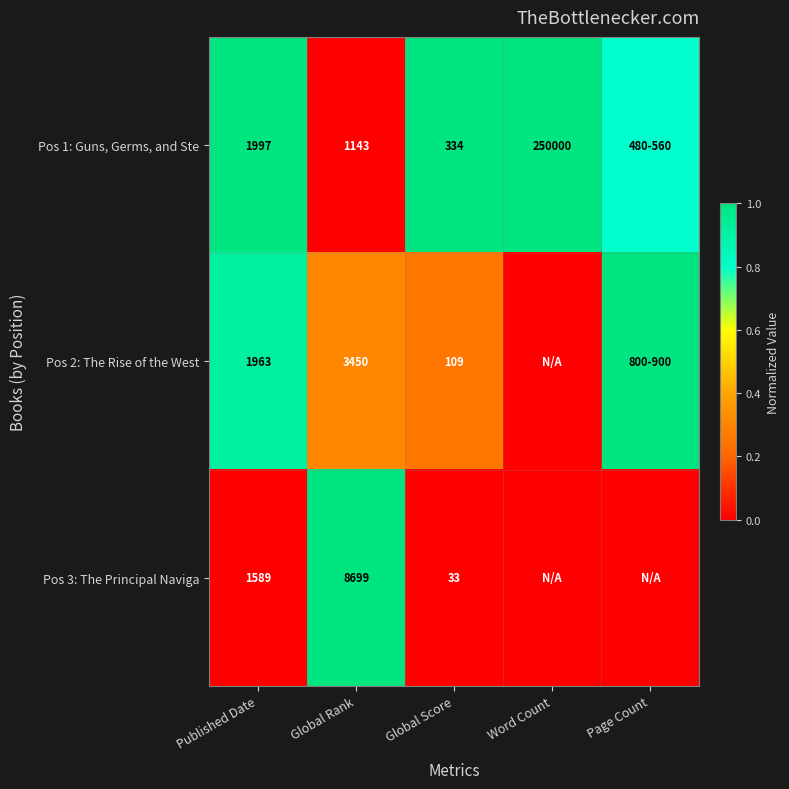

At which category is the sum across all series the highest?

Published Date